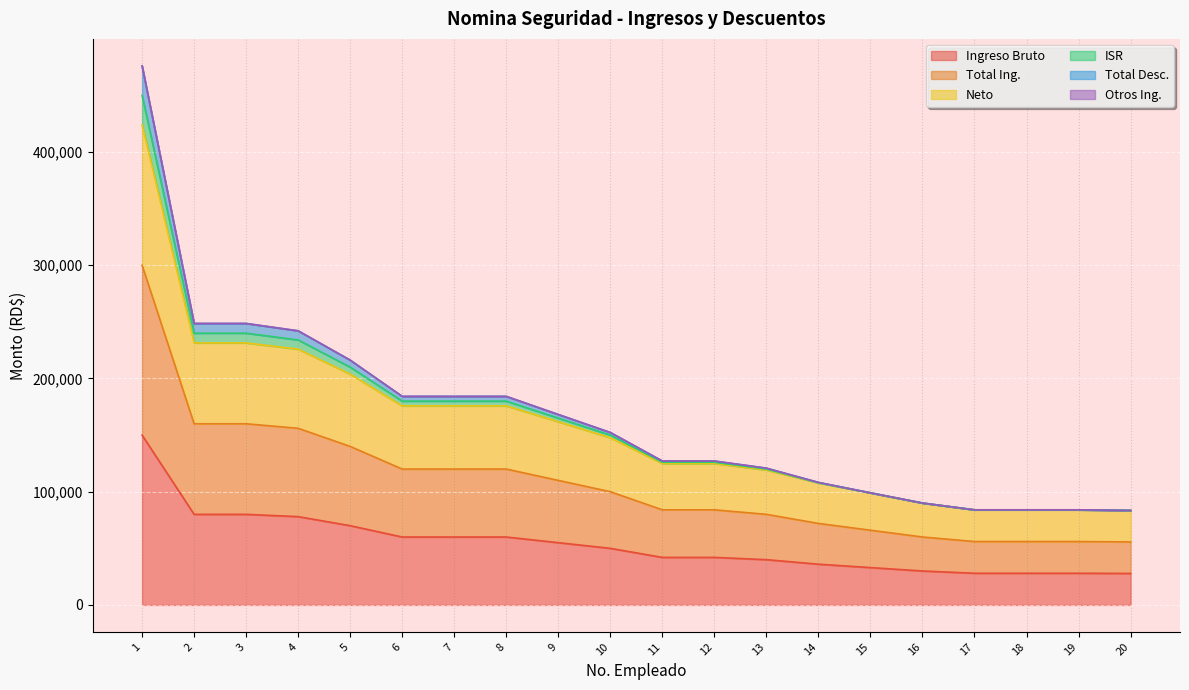

Which has a higher value, 4 or 11?

4